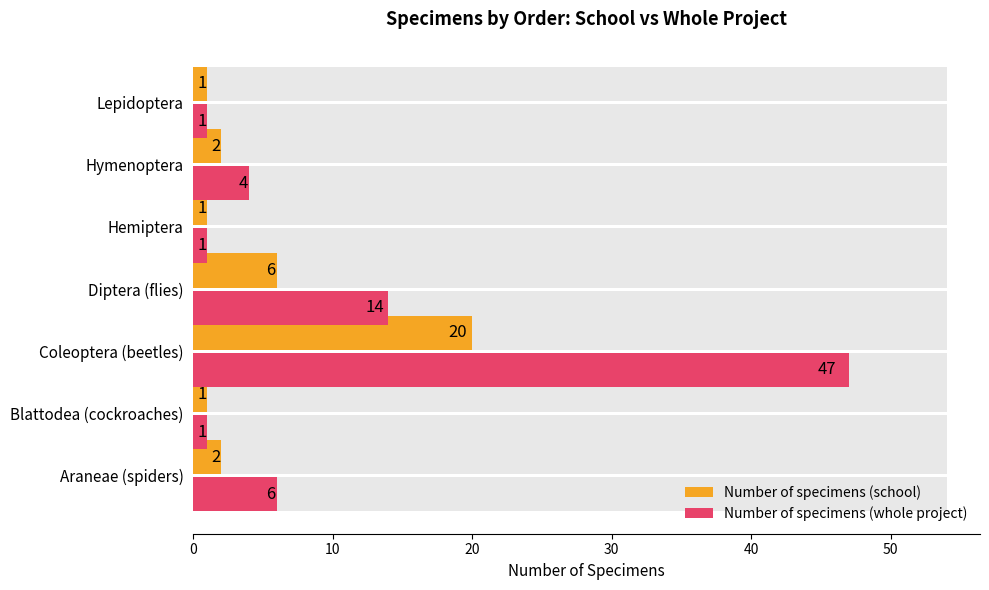

What is the average value of the Number of specimens (school) series?

5